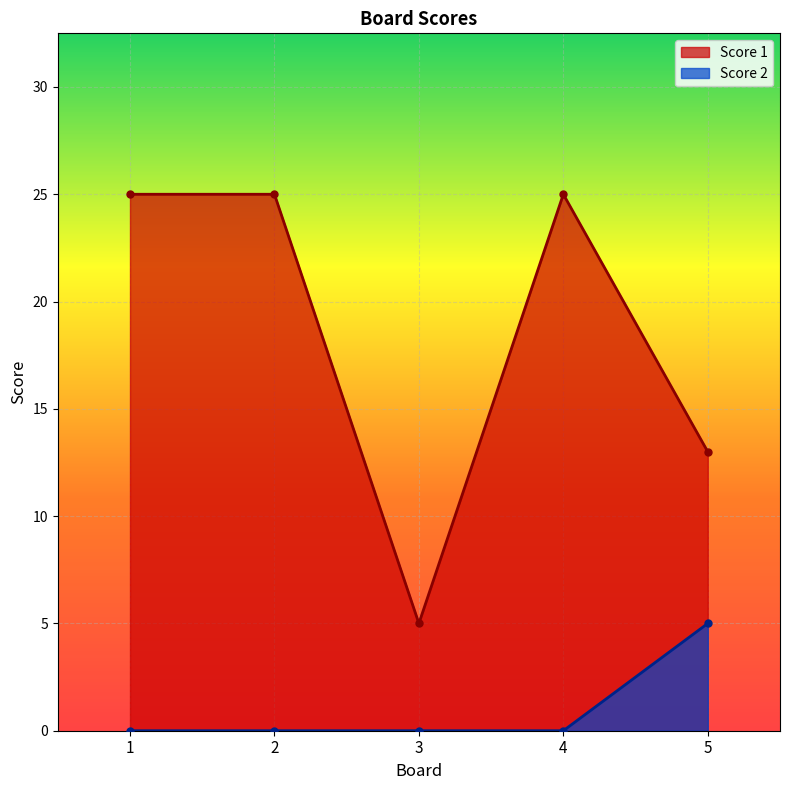

At which label is Score 2 closest to 2?

1